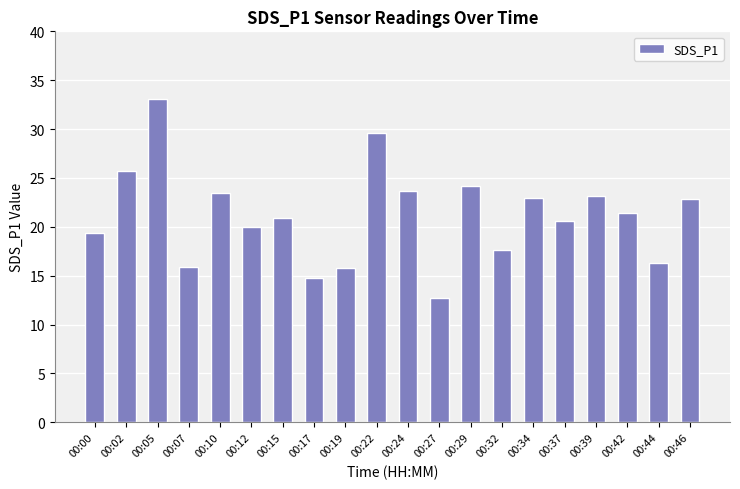

How many categories are shown in the chart?

20